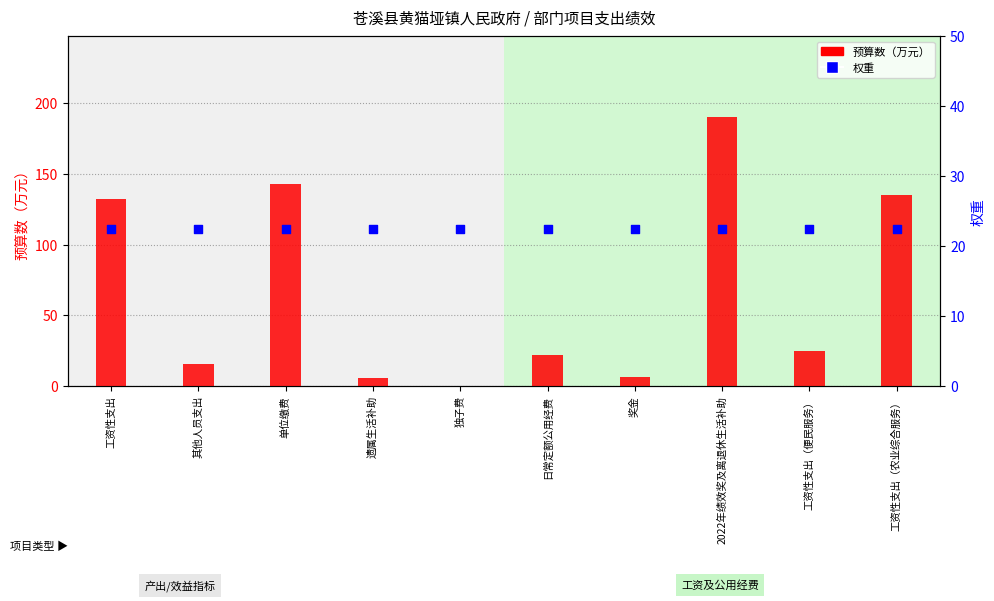

What is the total value across all series at 遗属生活补助?

27.9